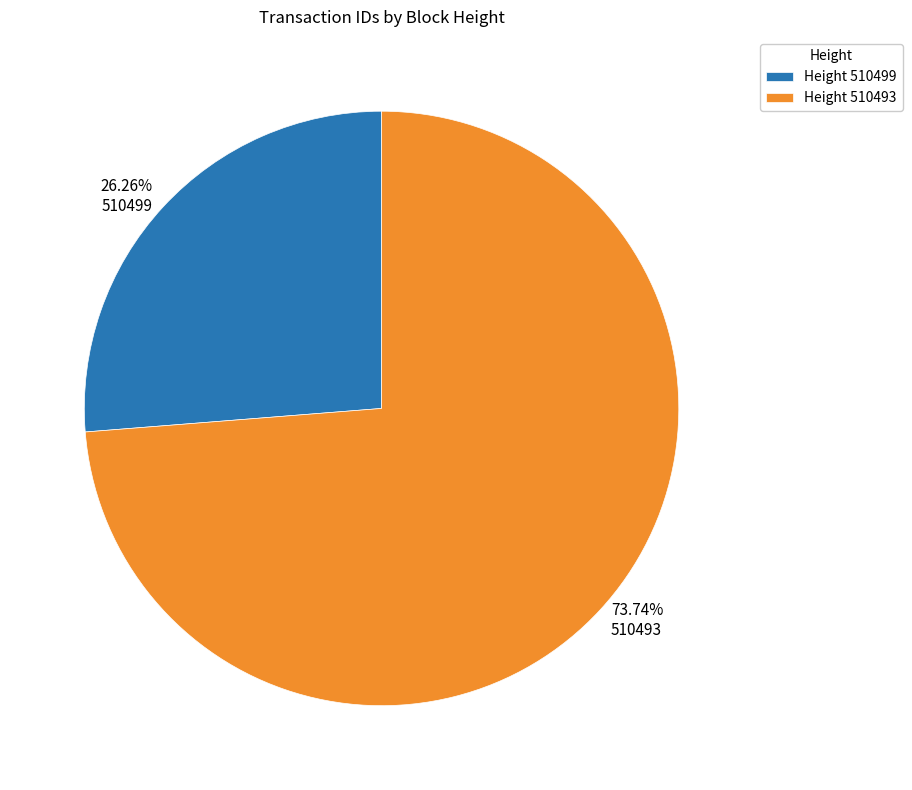

Do 510499 and 510493 together represent more than half of the pie?

Yes